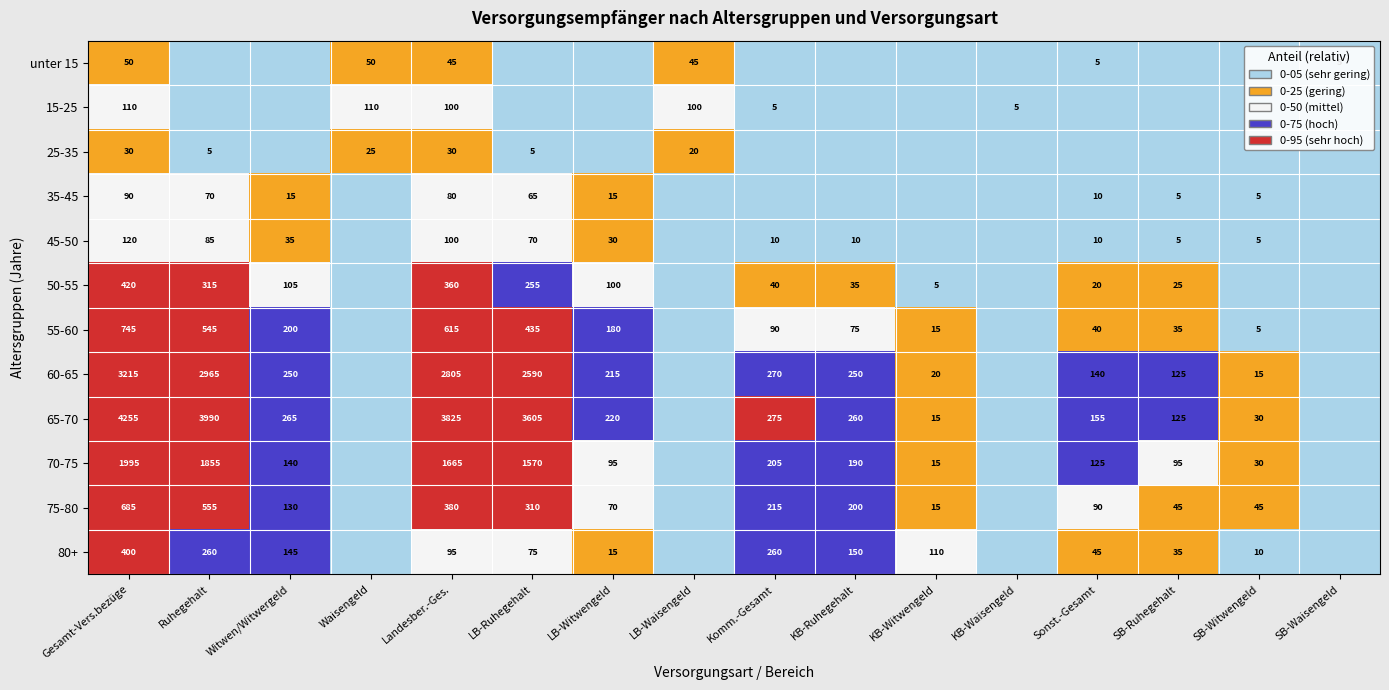

Is the value of 70-75 at LB-Witwengeld greater than the value of 50-55 at SB-Ruhegehalt?

Yes